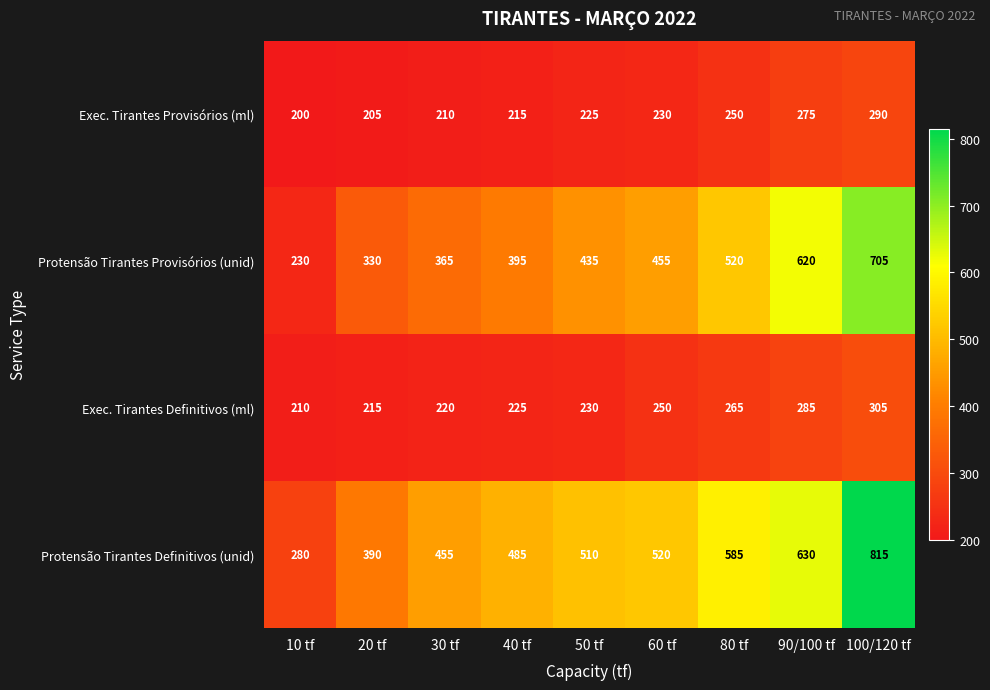

What is the spread (max minus min) of values at 100/120 tf?

525